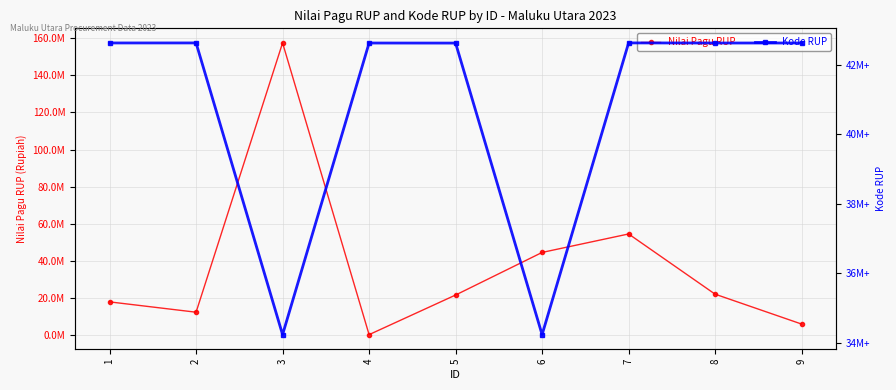

What is the difference between the Kode RUP values at 5 and 1?

3297